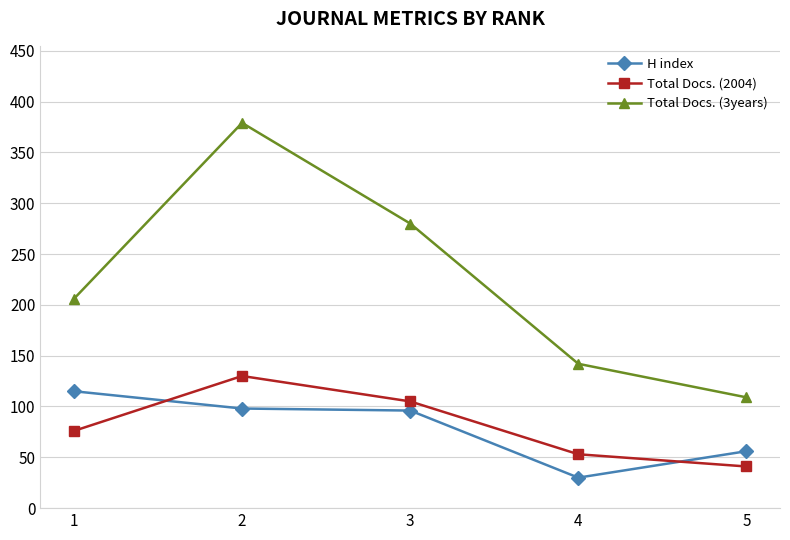

What is the value of the Total Docs. (2004) point at the 4th from the left?

53